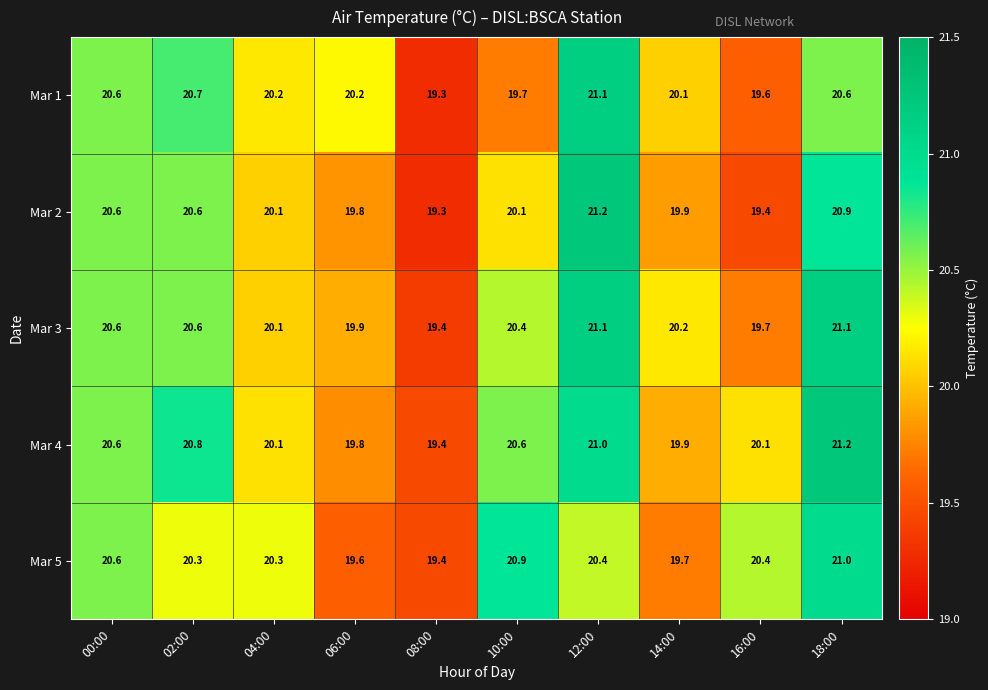

Count the Mar 5 values in the range 19 to 20.

3